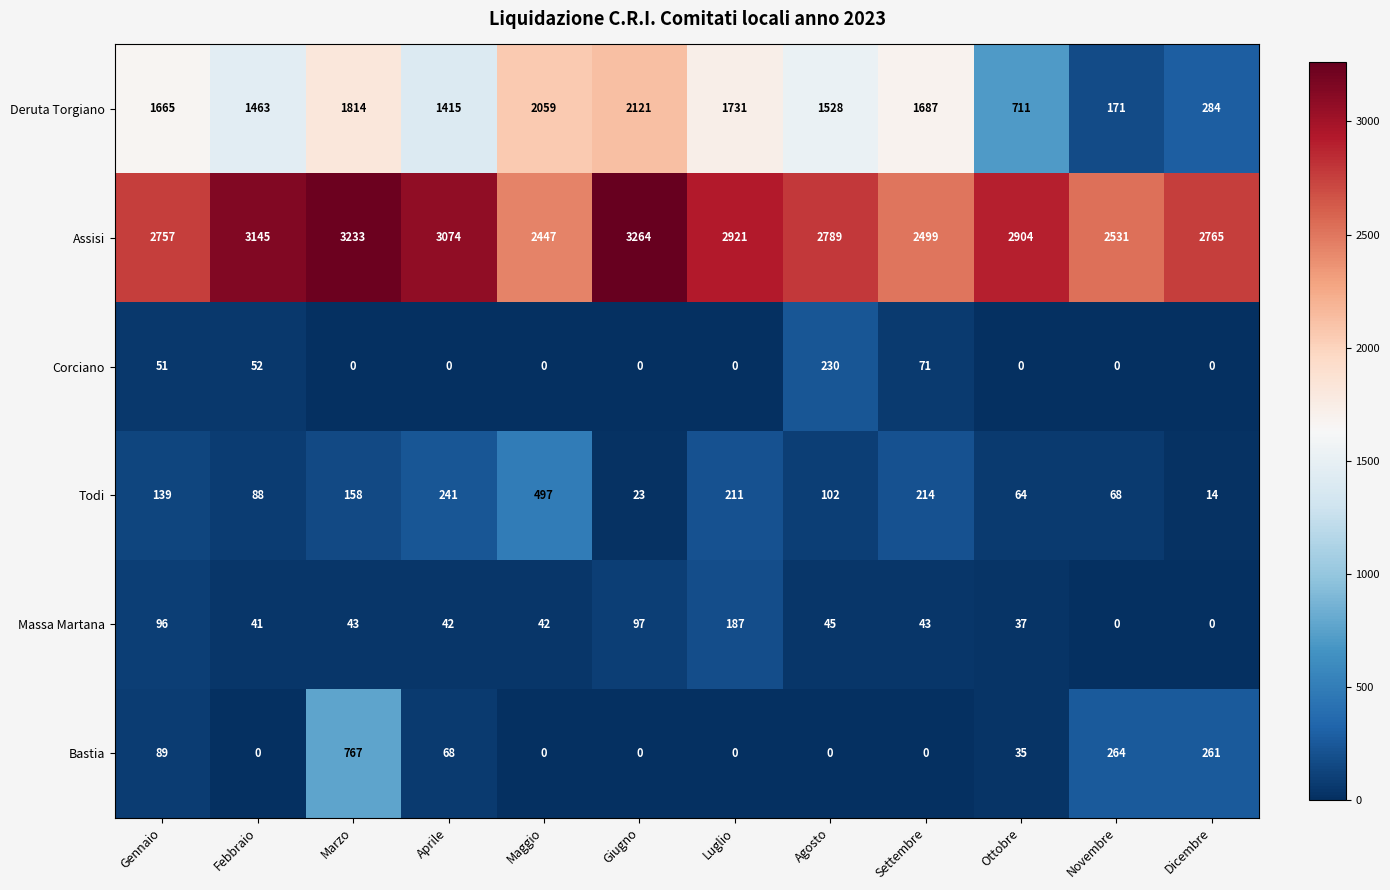

What is the greatest value displayed?

3264